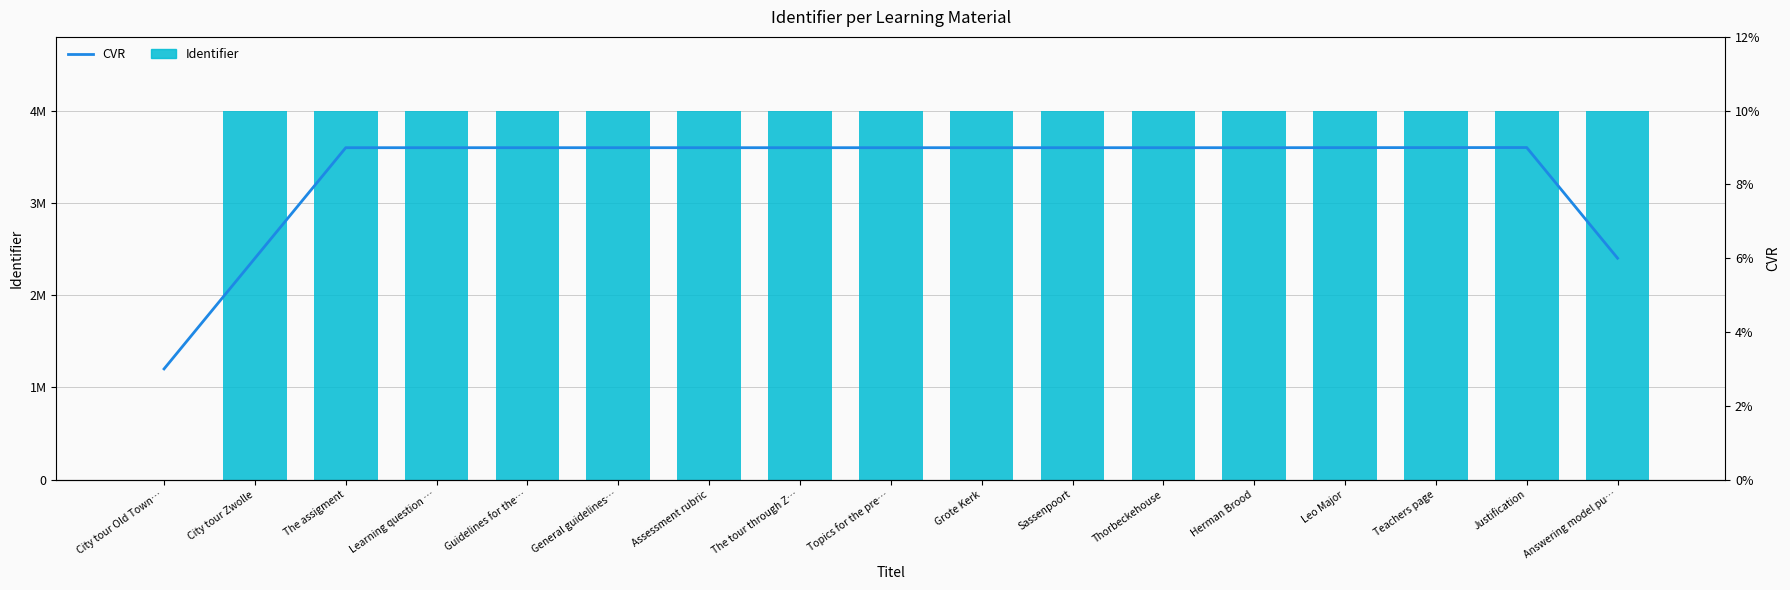

What is the difference between the highest and lowest values at The tour through Z…?

4000661.9